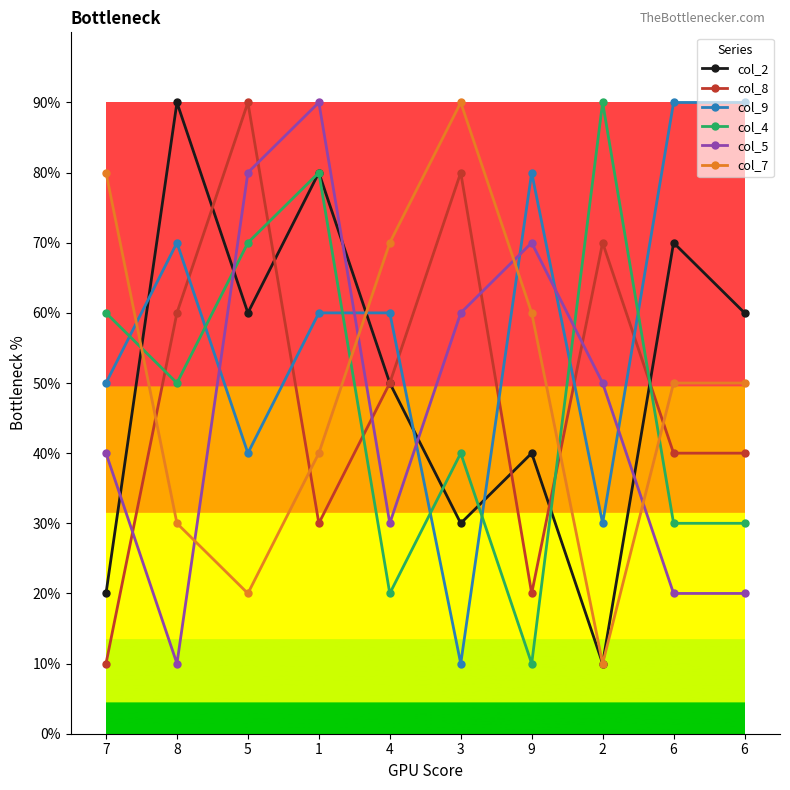

What are all the series names shown in the legend?

col_2, col_8, col_9, col_4, col_5, col_7